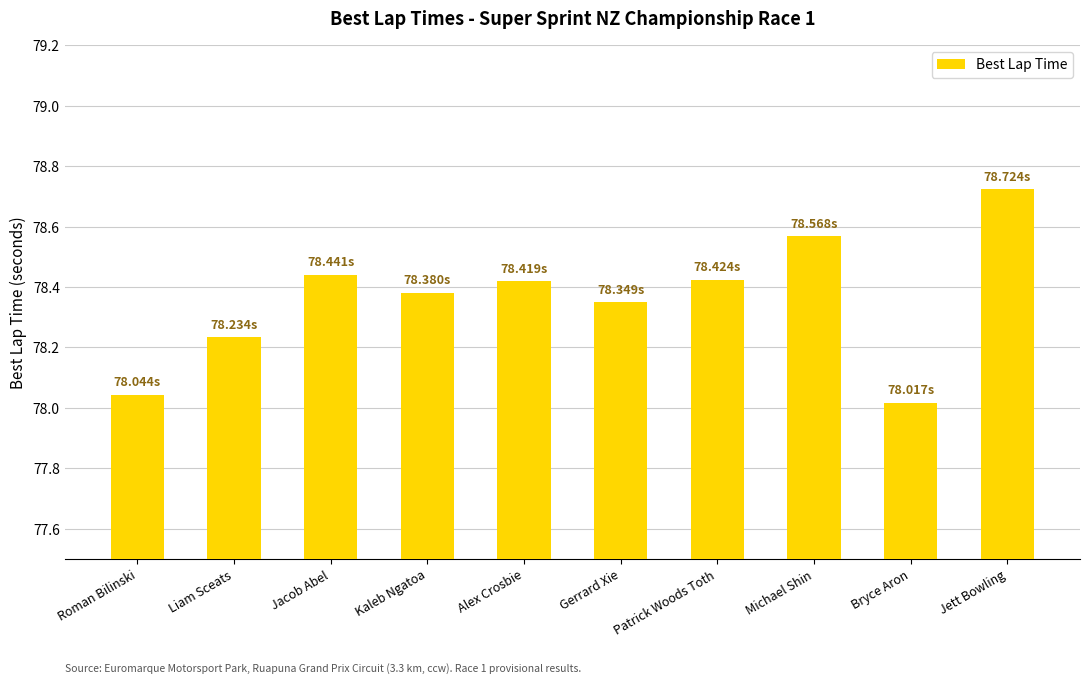

Which label corresponds to the largest value in the chart?

Jett Bowling